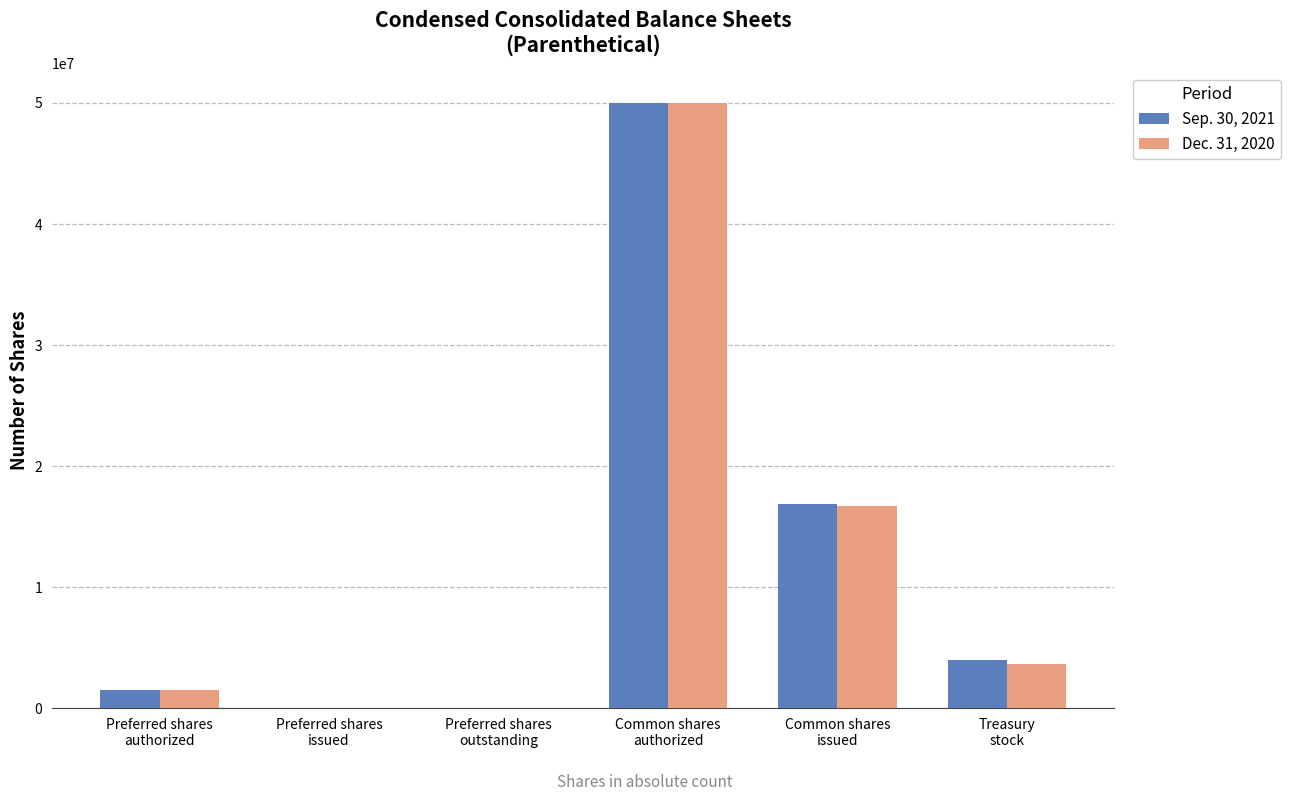

What are all the series names shown in the legend?

Sep. 30, 2021, Dec. 31, 2020